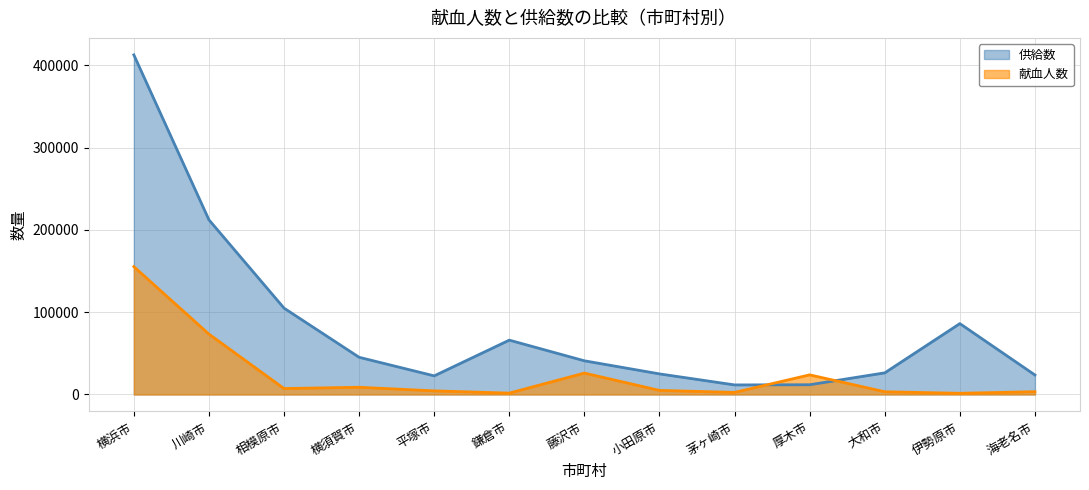

The 献血人数 series shows 4955 at 小田原市. True or false?

True